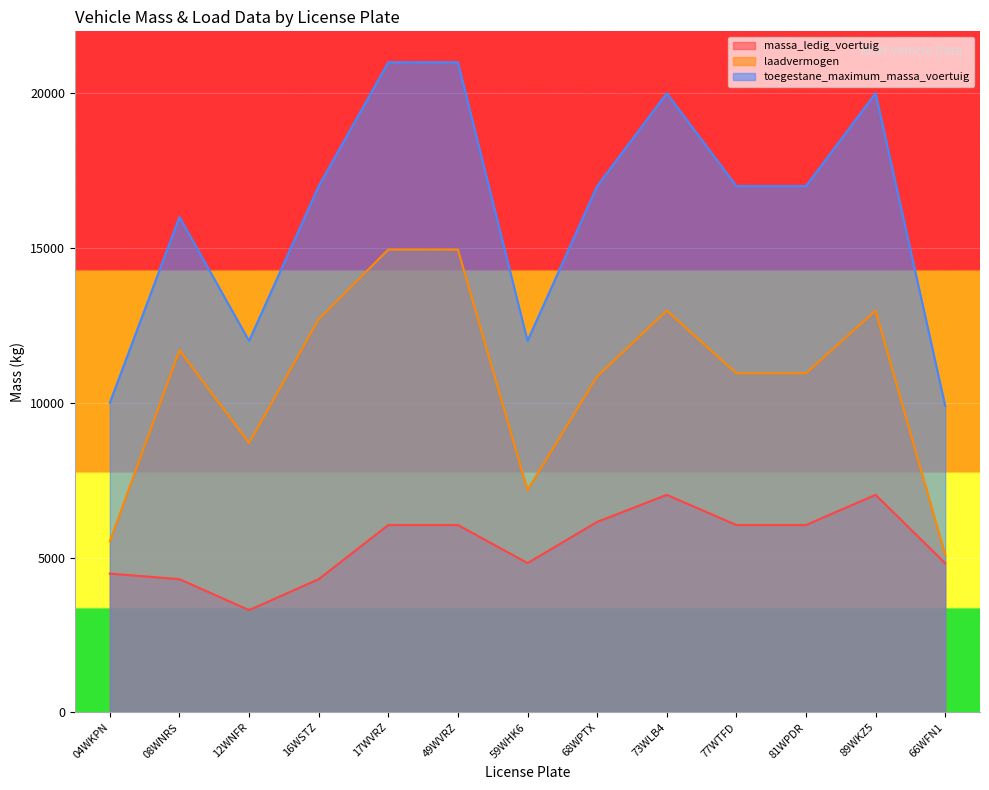

How many interior local valleys does the massa_ledig_voertuig series have?

2